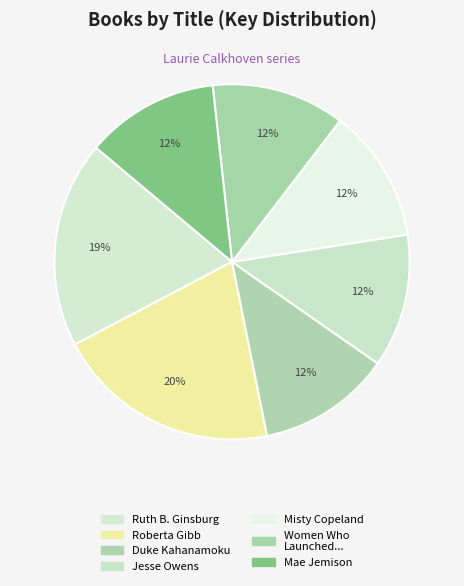

How many slices are in this pie chart?

7